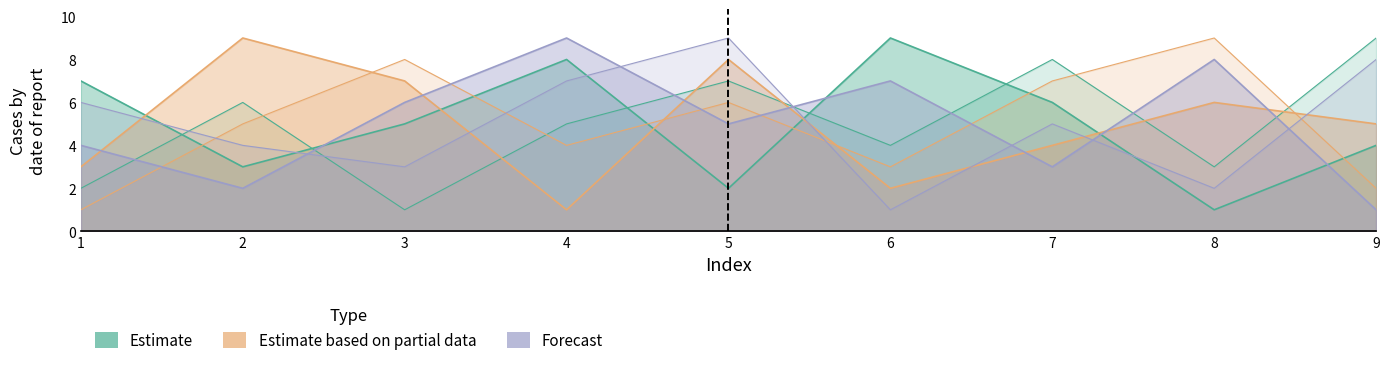

What is the total value across all series at 2?

29